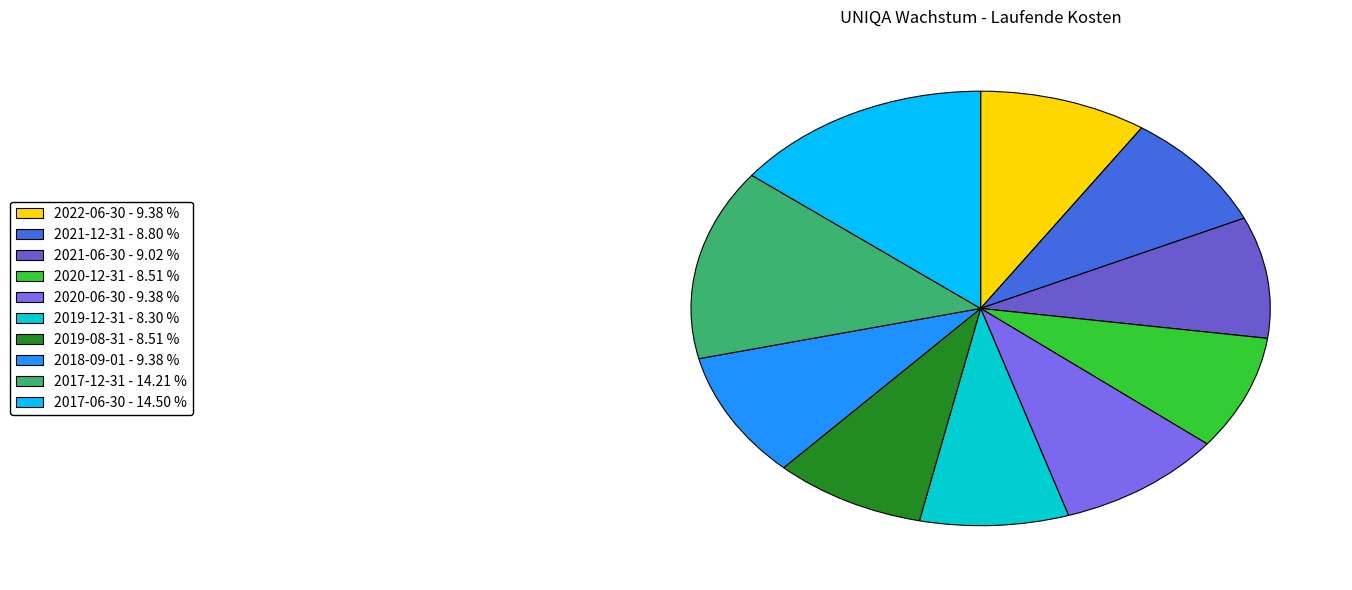

How many slices are in this pie chart?

10